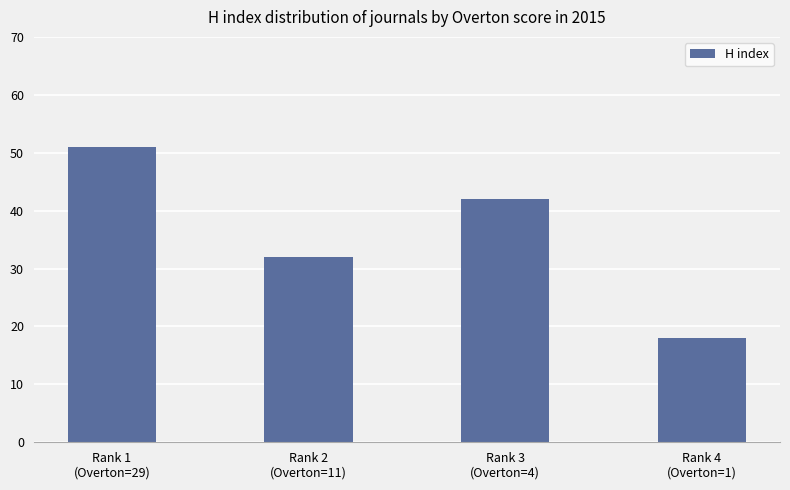

Does the chart contain any negative values?

No